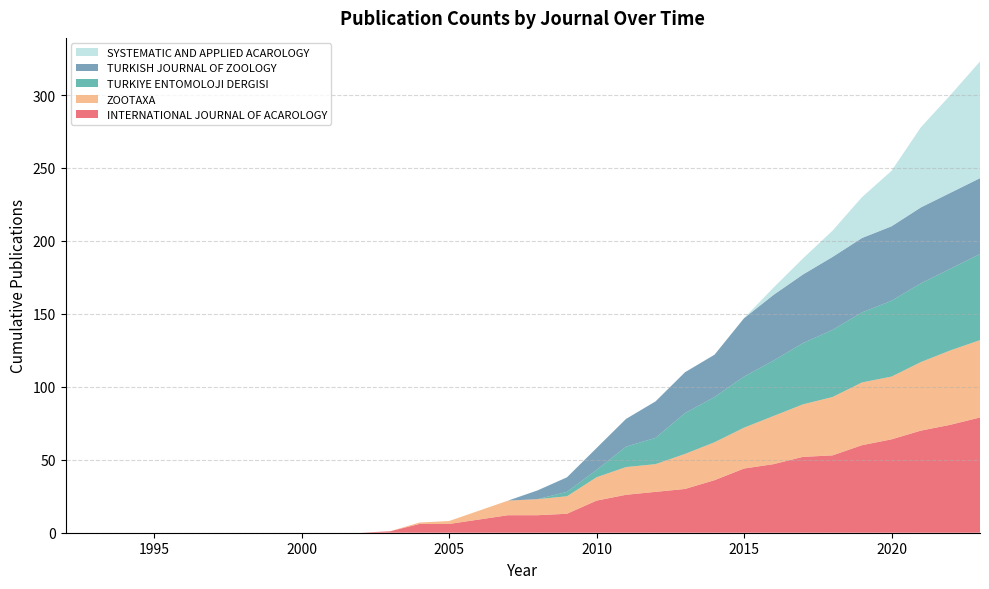

Reading right to left, extract all data points from this chart.

INTERNATIONAL JOURNAL OF ACAROLOGY: 79	74	70	64	60	53	52	47	44	36	30	28	26	22	13	12	12	9	6	6	1	0	0	0	0	0	0	0	0	0	0	0
ZOOTAXA: 53	51	47	43	43	40	36	33	28	26	24	19	19	16	12	11	10	6	2	1	0	0	0	0	0	0	0	0	0	0	0	0
TURKIYE ENTOMOLOJI DERGISI: 59	56	54	52	48	46	42	38	35	31	28	18	14	5	3	0	0	0	0	0	0	0	0	0	0	0	0	0	0	0	0	0
TURKISH JOURNAL OF ZOOLOGY: 52	52	52	51	51	50	47	45	40	29	28	25	19	15	10	6	0	0	0	0	0	0	0	0	0	0	0	0	0	0	0	0
SYSTEMATIC AND APPLIED ACAROLOGY: 80	67	55	38	28	18	11	5	0	0	0	0	0	0	0	0	0	0	0	0	0	0	0	0	0	0	0	0	0	0	0	0